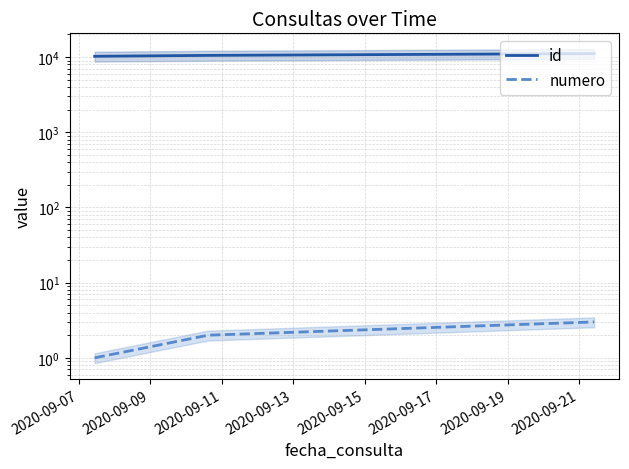

Which has a higher value, 2020-09-11 or 2020-09-07?

2020-09-11